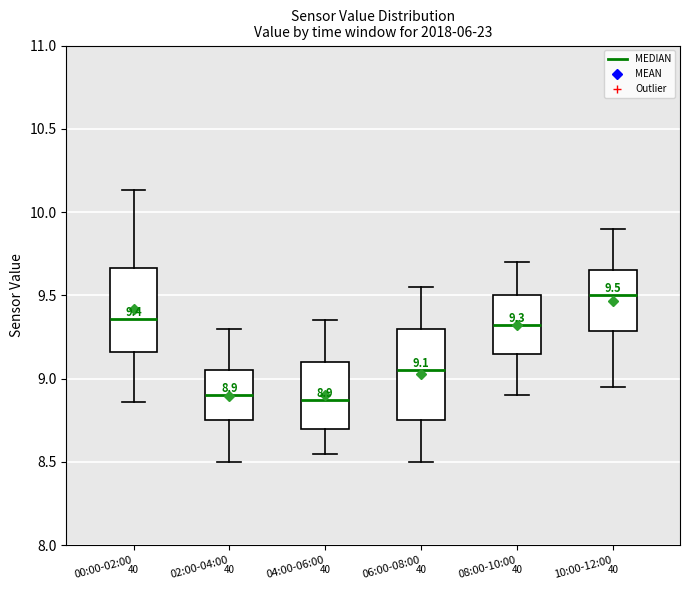

Comparing the boxes themselves (not the whiskers), which one is the tallest?

06:00-08:00